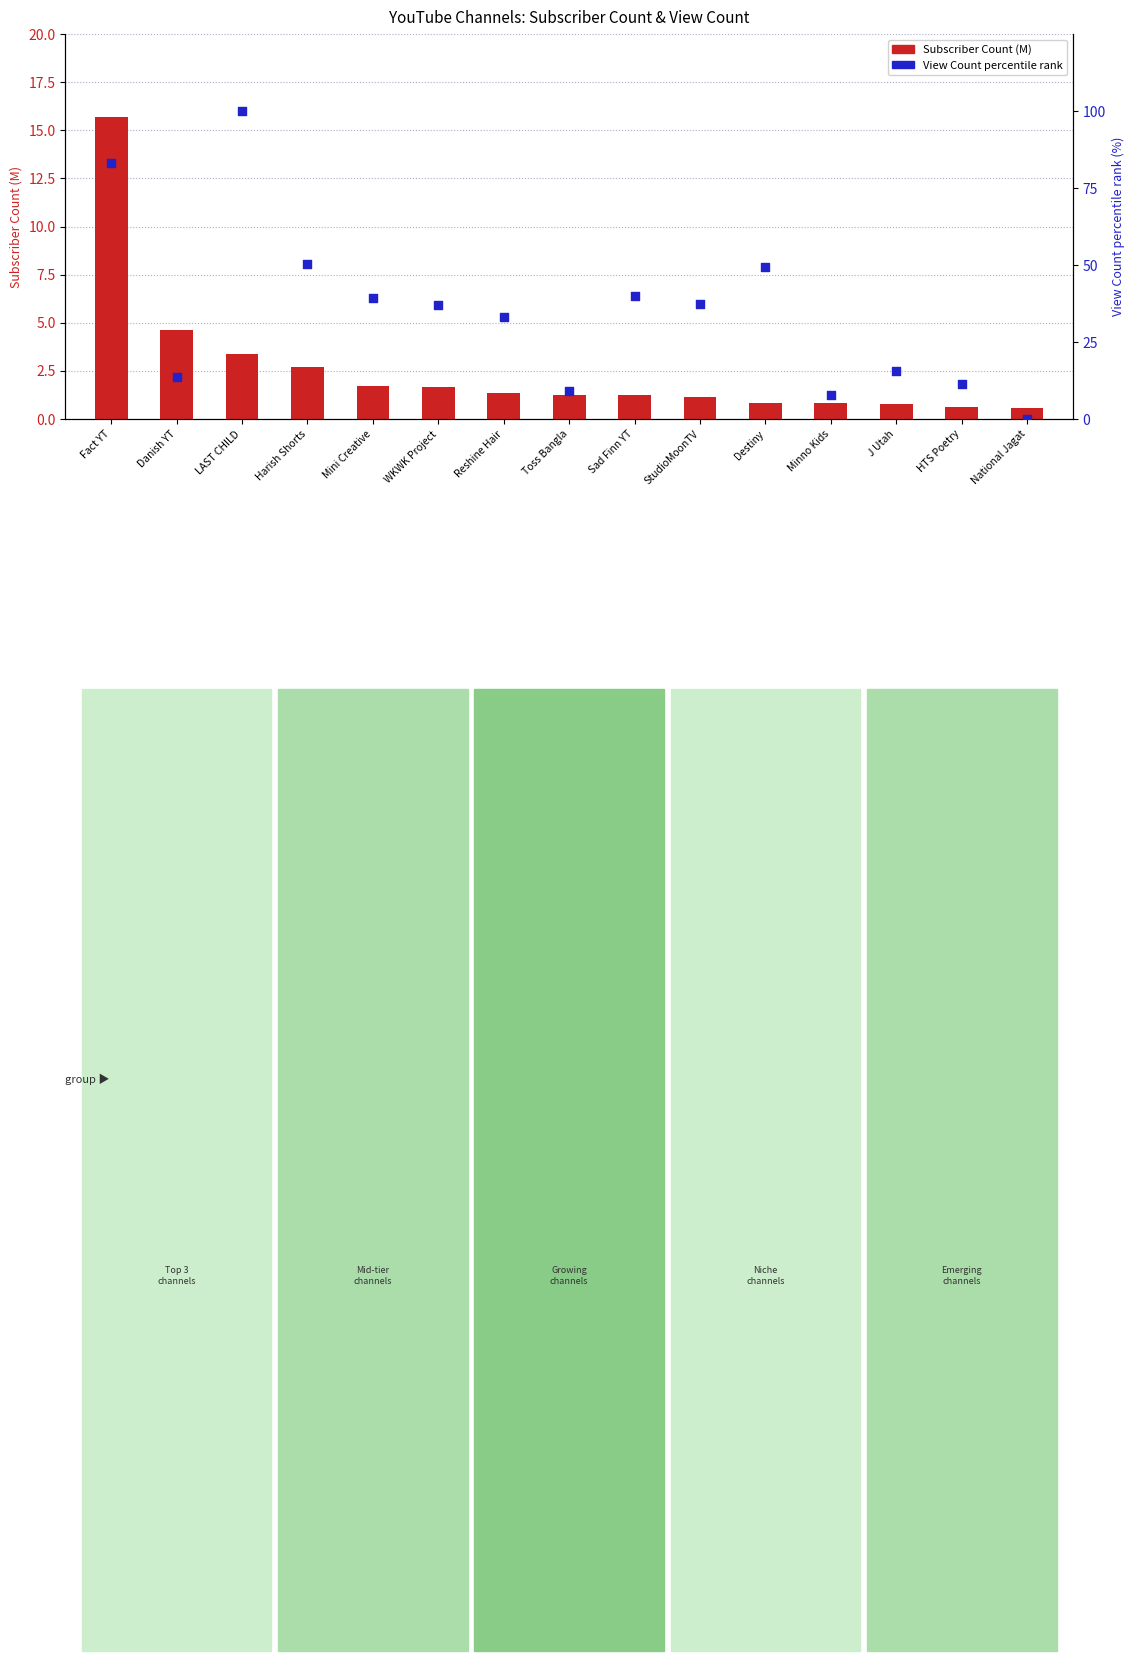

Which series has the widest spread of Y values?

View Count percentile rank